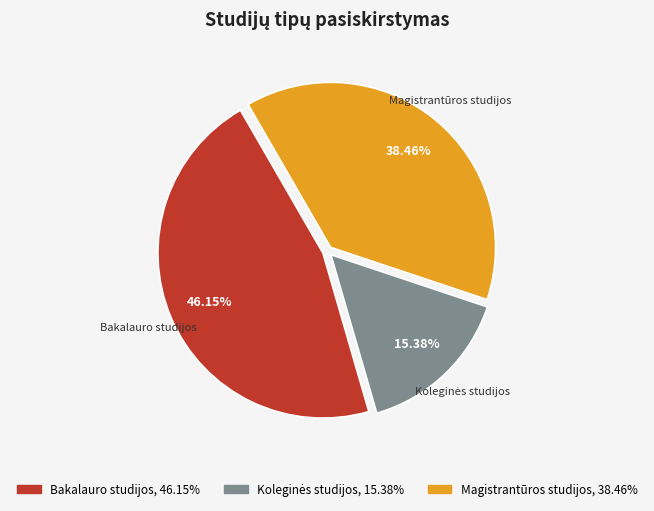

Is there any slice that represents more than half of the pie?

No